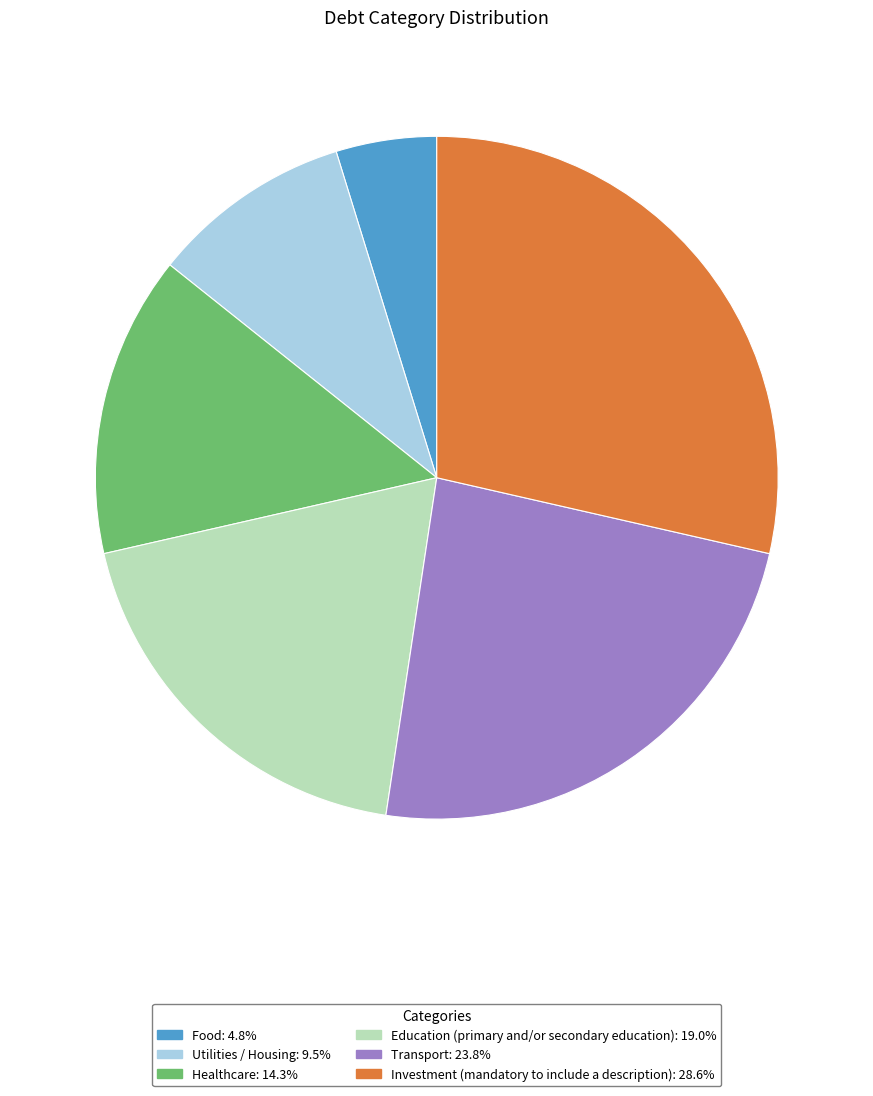

Is the sum of Education (primary and/or secondary education) and Healthcare greater than half?

No